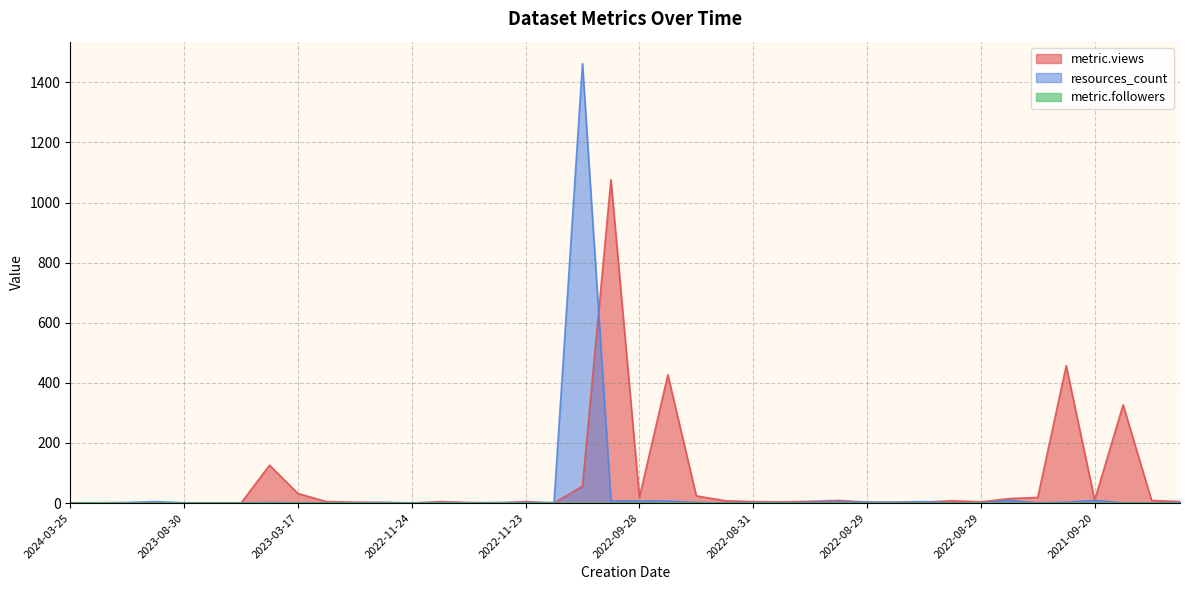

Where is metric.followers nearest to the value 0?

2024-03-25